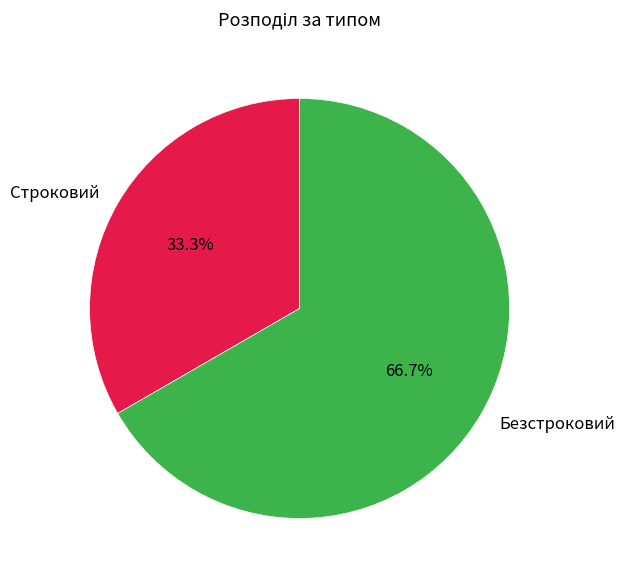

How many segments does this pie chart have?

2